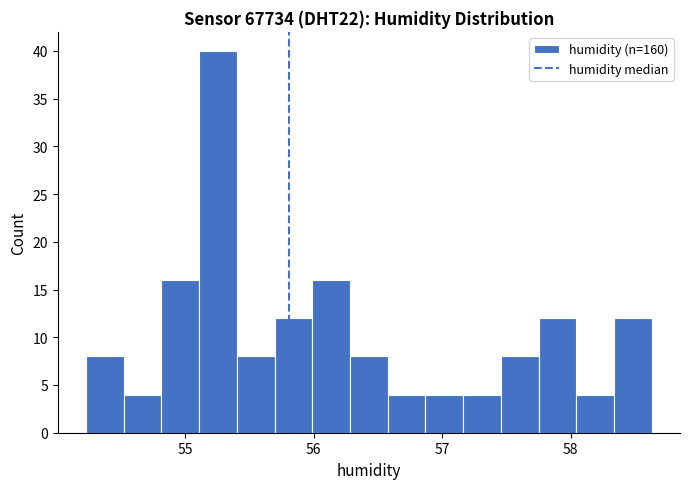

Around what value on the x-axis is the tallest bar? Give the approximate position of its centre, as read against the axis.

55.3